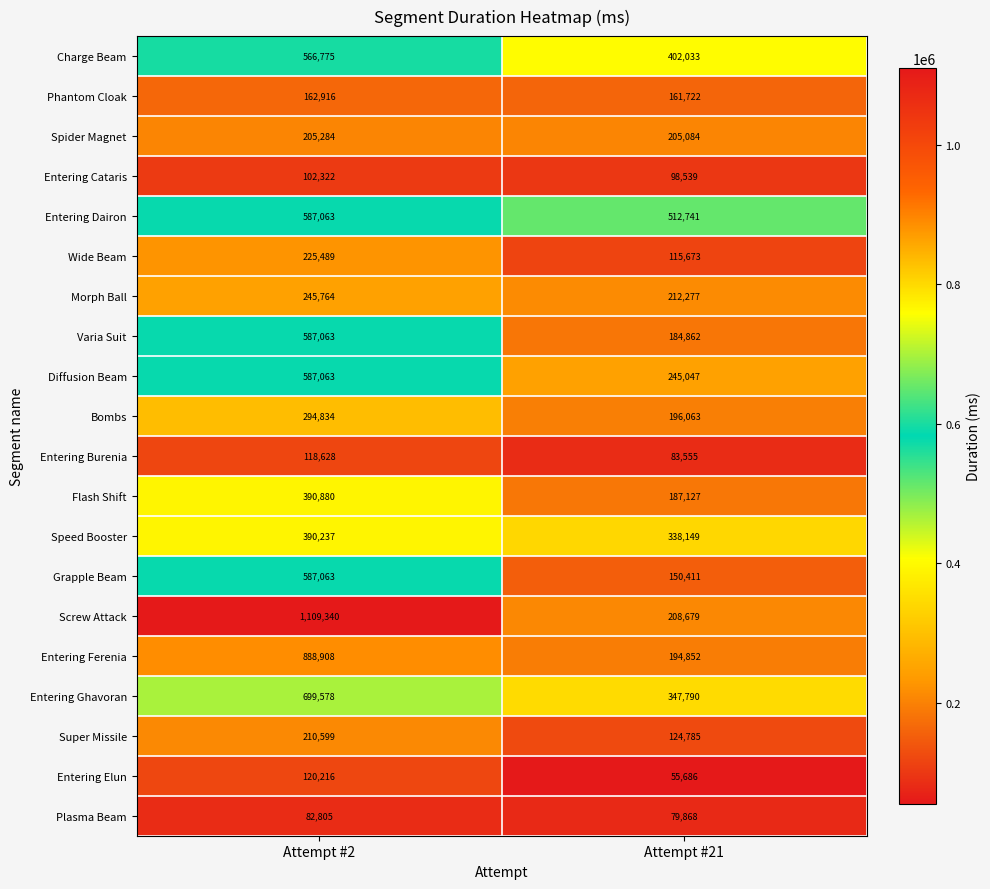

What is the total value across all series at Attempt #2?

8162827